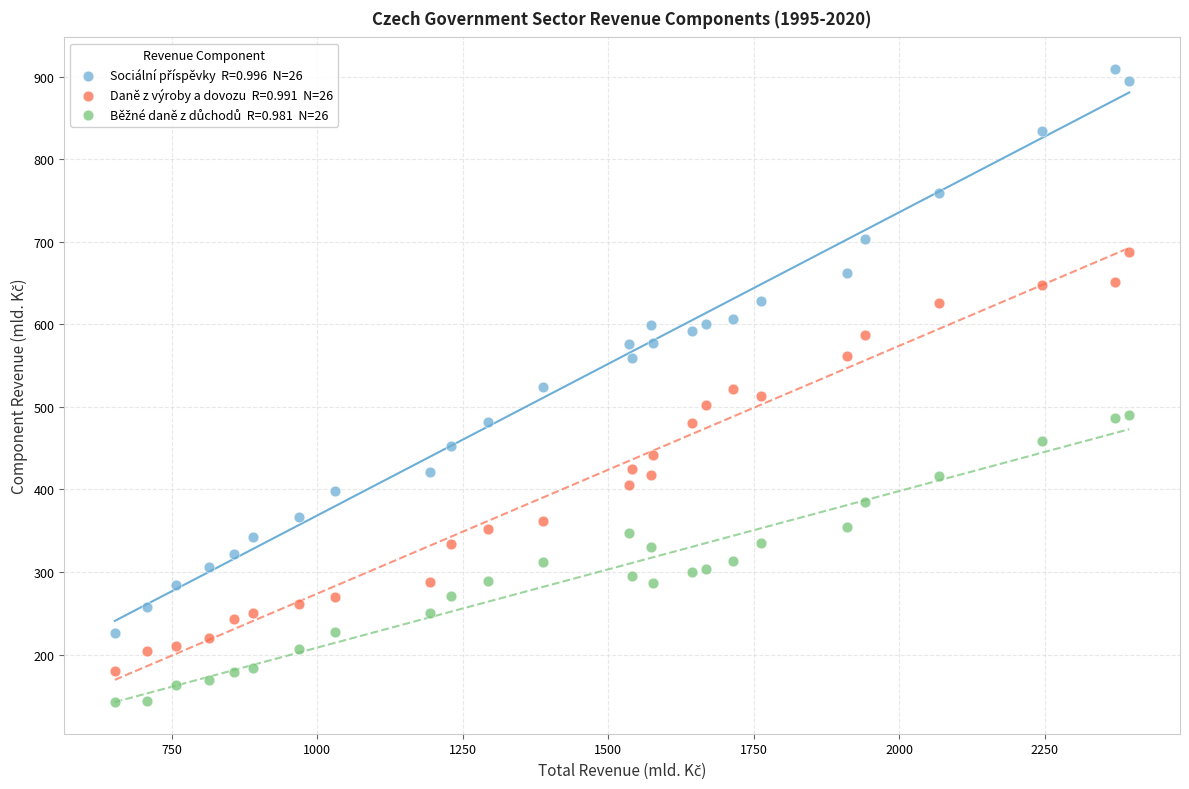

Across all data points, what is the range of X values (max minus min)?

1743.6